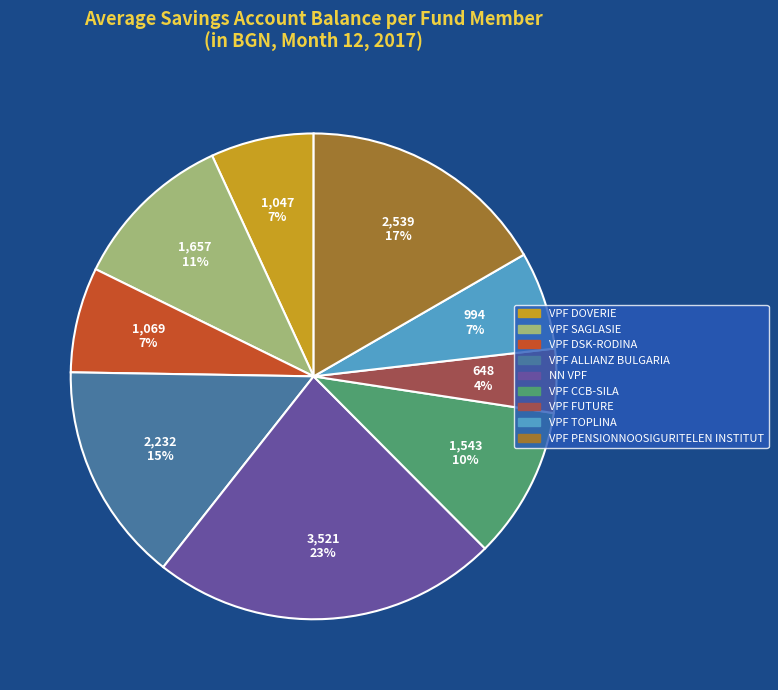

To the nearest percent, what is the average slice percentage?

11%